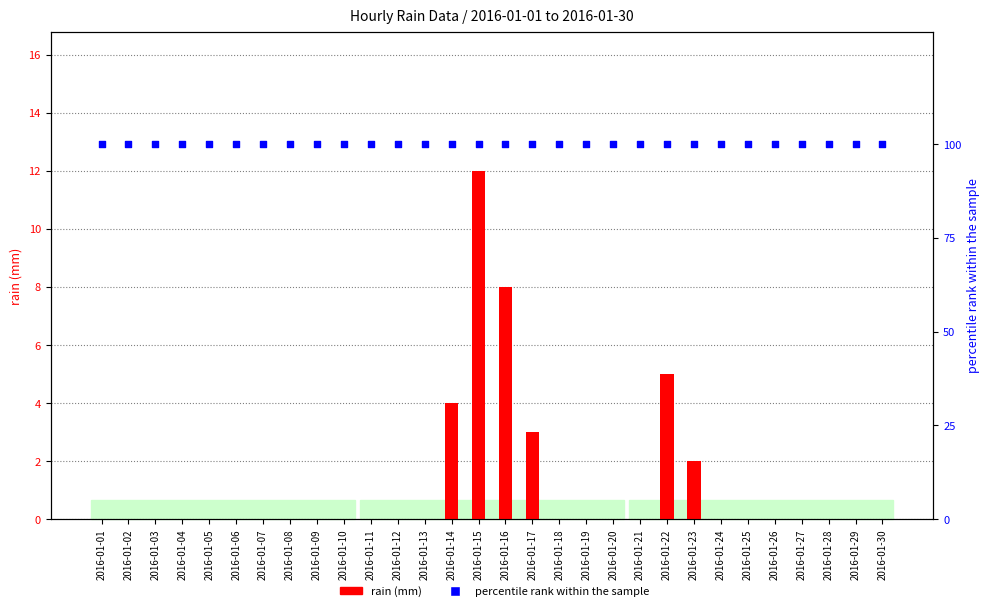

Is the value of rain (mm) at 2016-01-18 greater than the value of percentile rank within the sample at 2016-01-06?

No